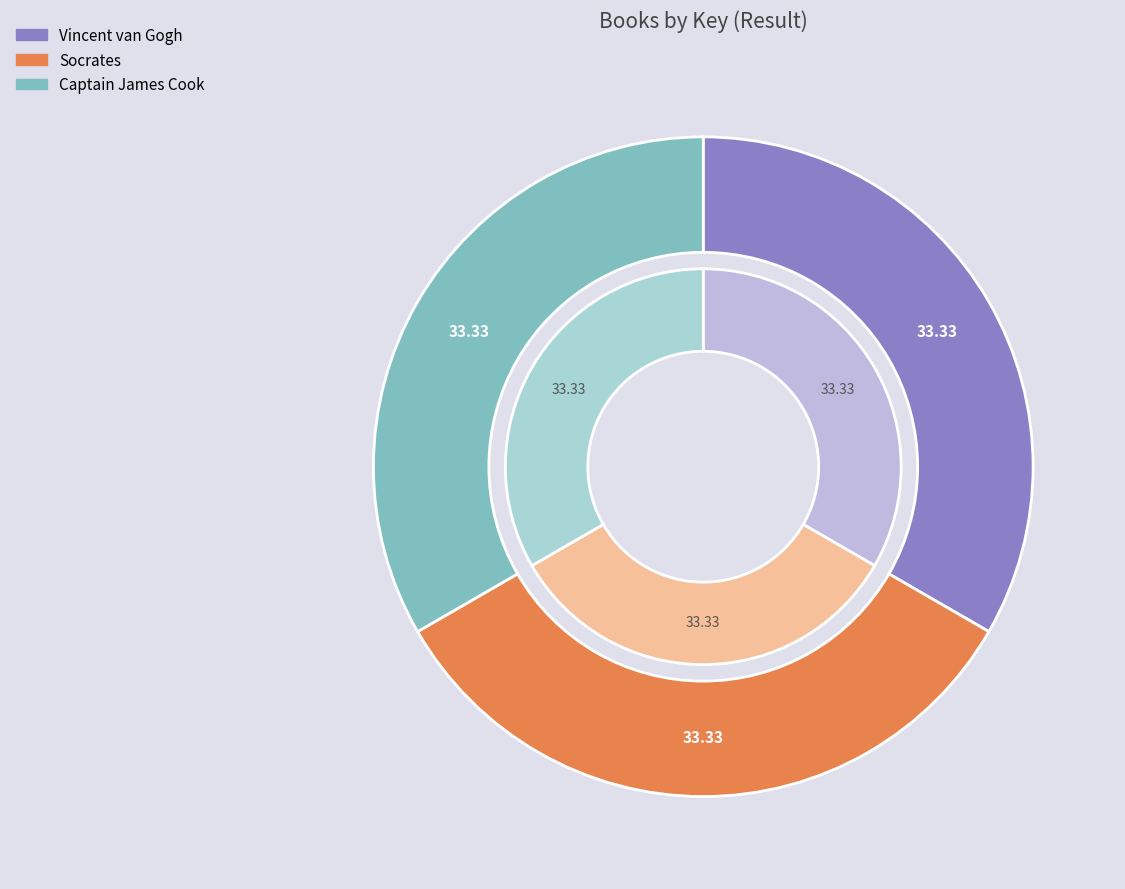

What is the ratio of the value at Socrates to the value at Vincent van Gogh?

1.0